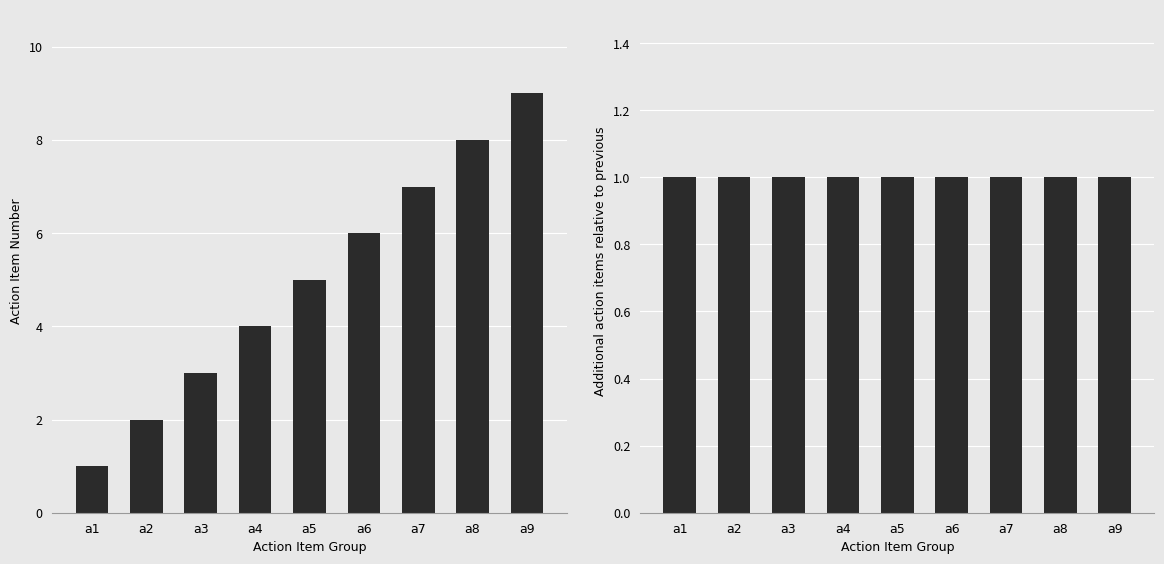

At which category is the sum across all series the highest?

a9